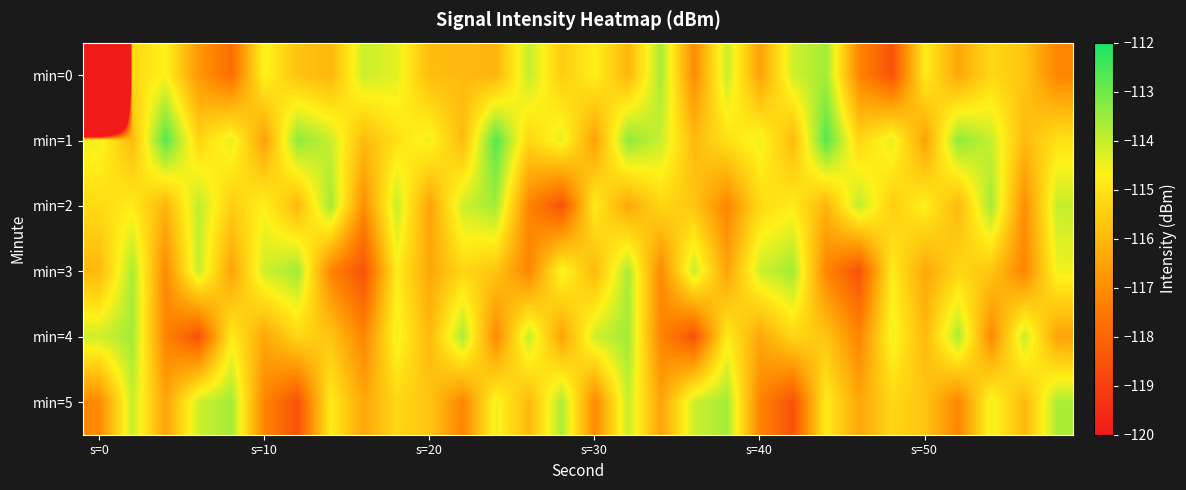

How many categories are shown in the chart?

30